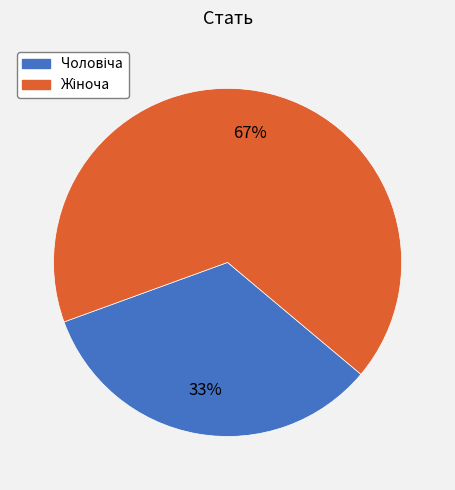

Is there a majority slice in this chart?

Yes